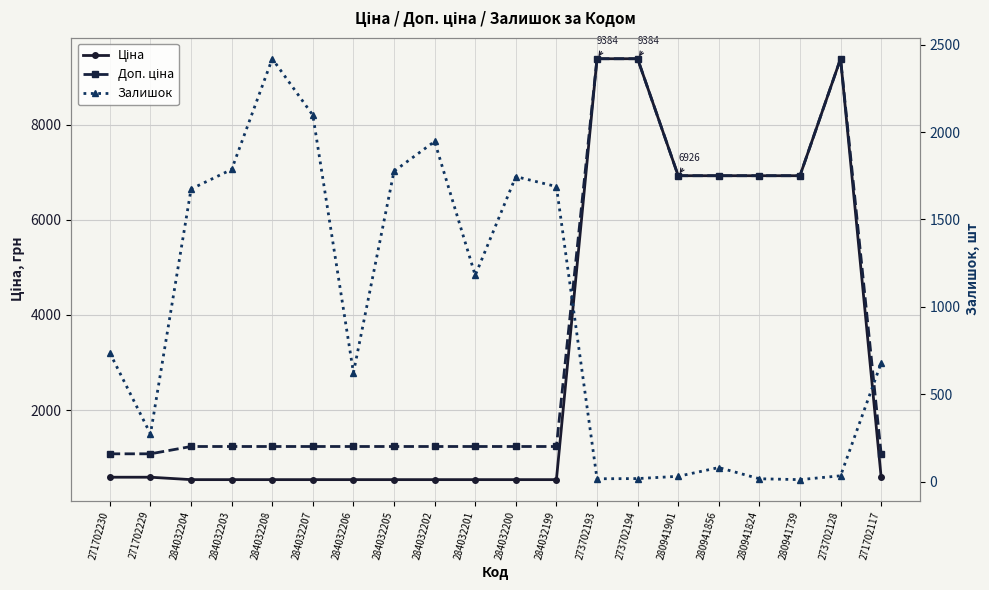

True or false: Залишок and Ціна intersect in this chart.

True